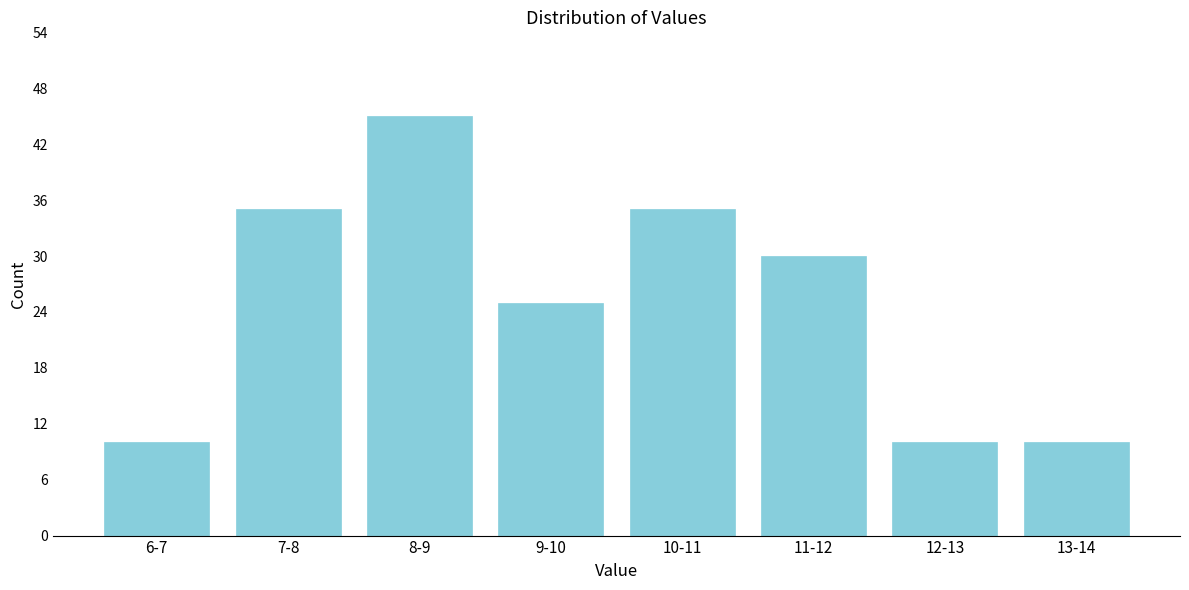

Reading right to left, what are all the values shown in this chart?

13-14=10	12-13=10	11-12=30	10-11=35	9-10=25	8-9=45	7-8=35	6-7=10